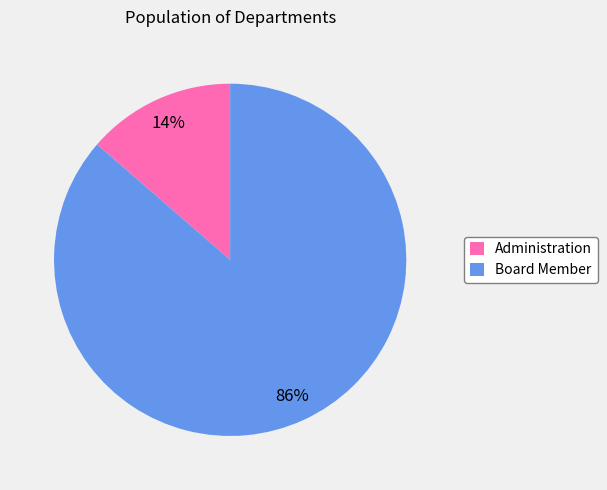

Count the number of slices in the pie.

2